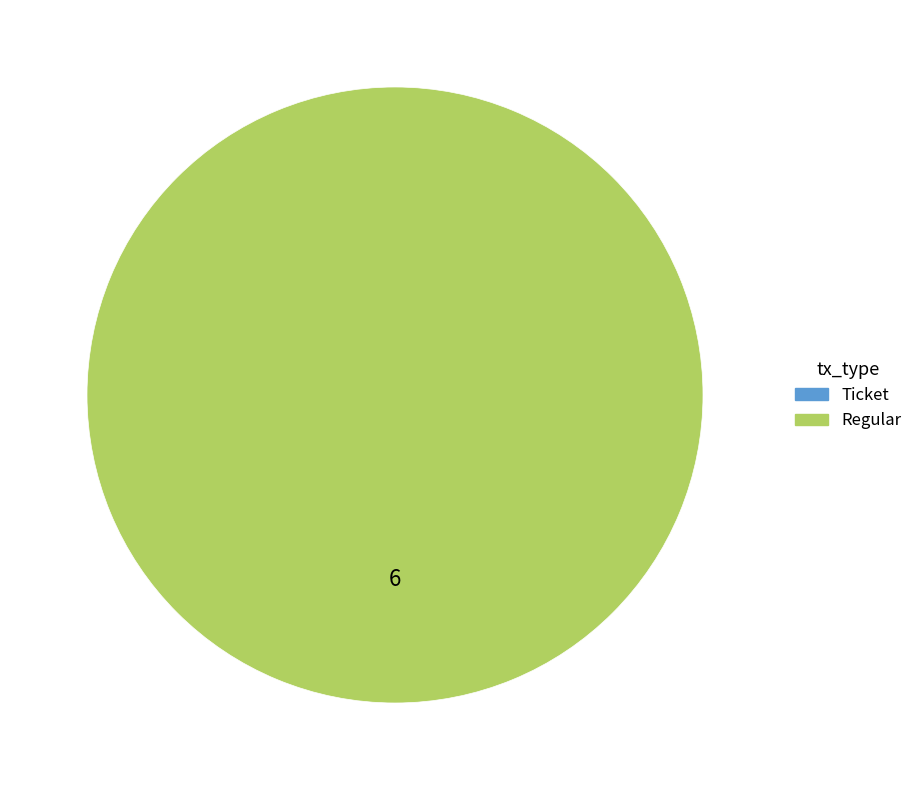

Does Ticket represent more than half of the total?

No